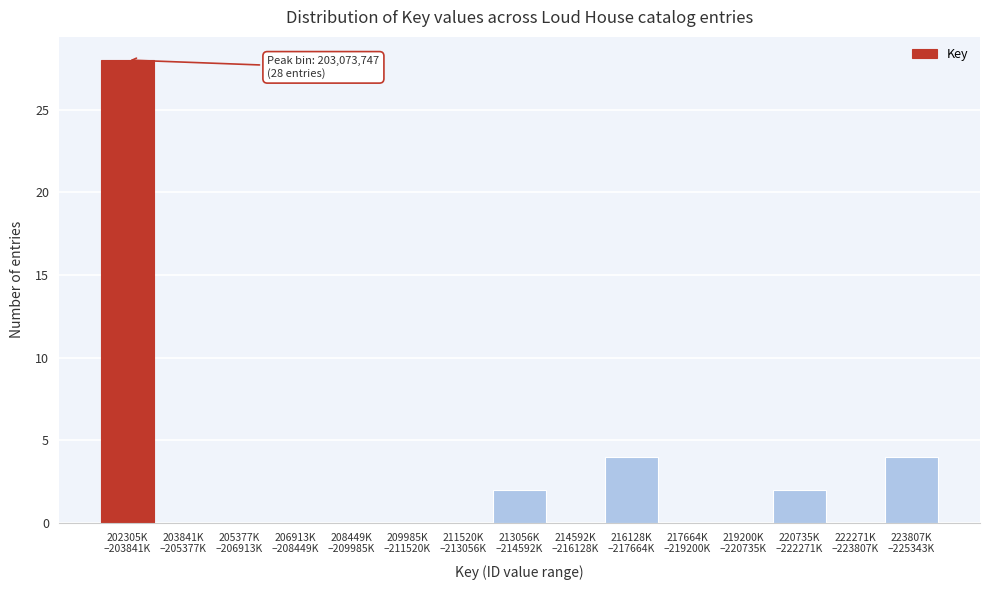

What is the greatest value displayed?

28